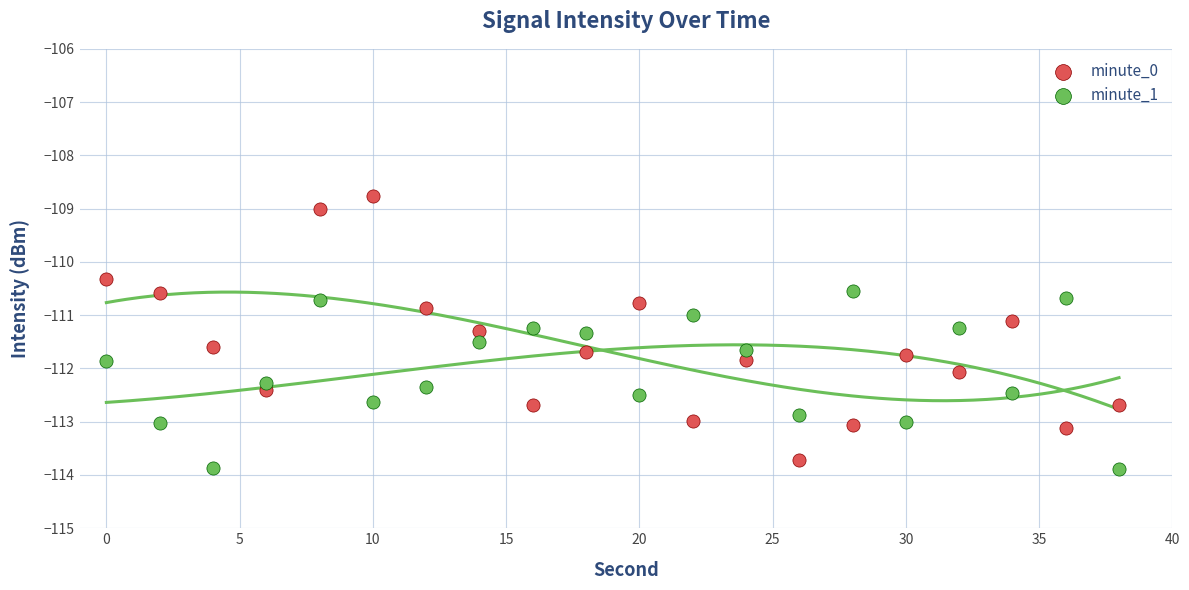

What are all the series names shown in the legend?

minute_0, minute_1